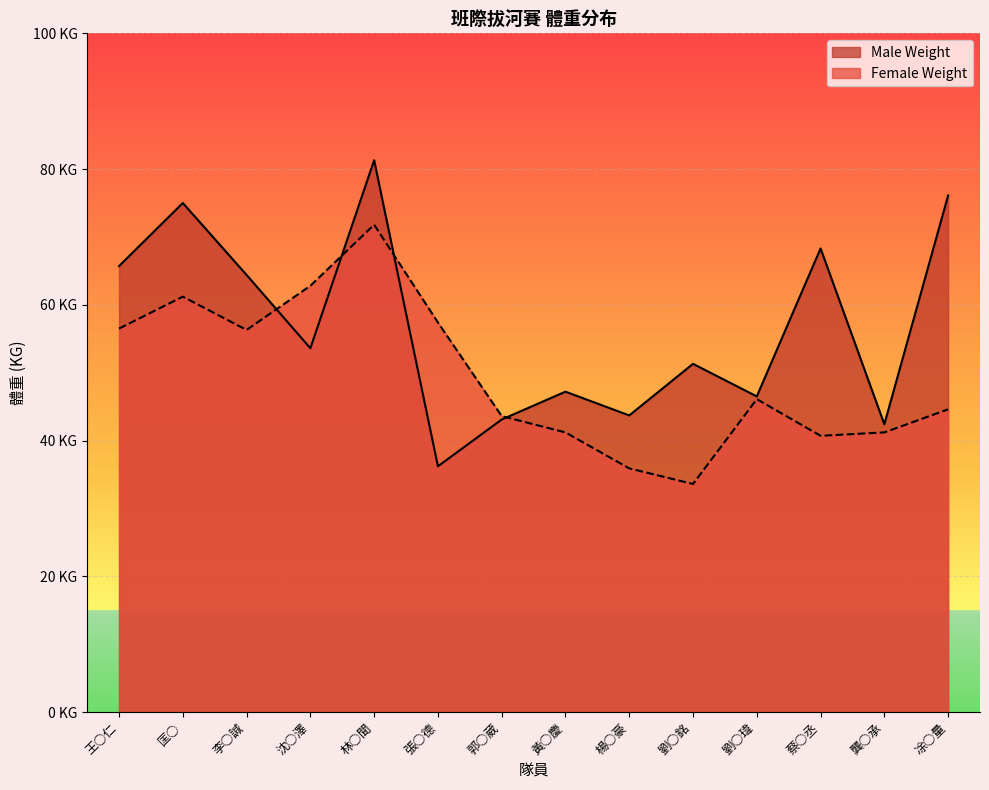

Does the chart display data point markers on the line(s)?

No